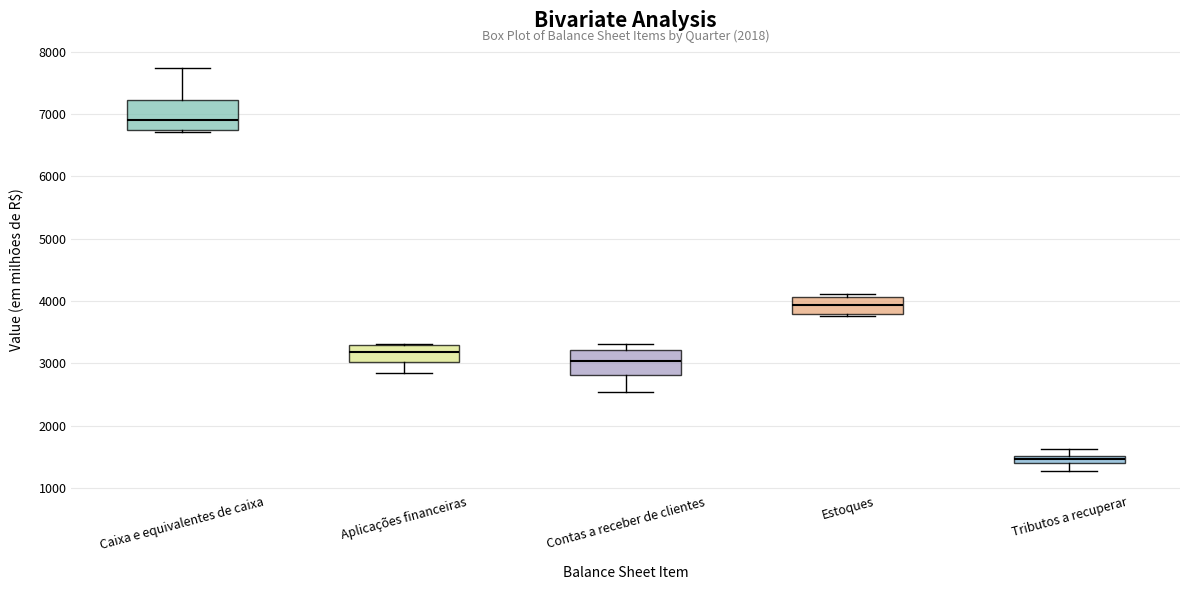

Where does the median line of the box for Contas a receber de clientes sit on the y-axis? The values are not printed on the chart, so give them approximately, as read against the axis.

3000